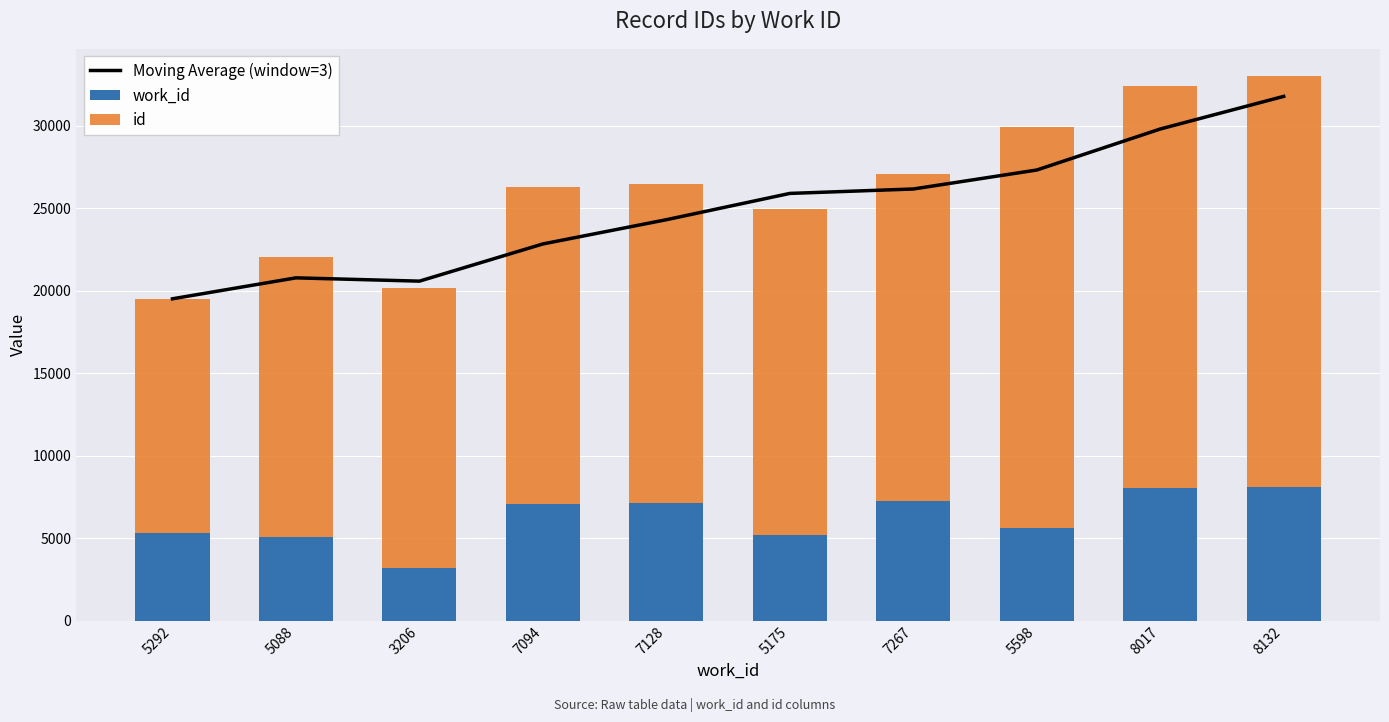

How many distinct data groups are displayed?

3